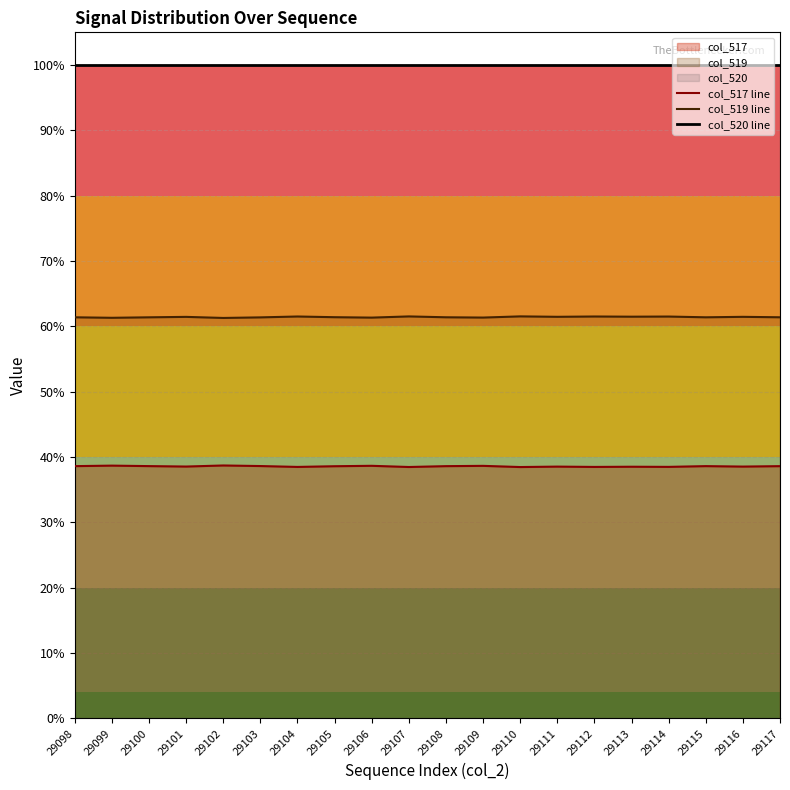

True or false: col_517 line and col_519 line intersect in this chart.

False